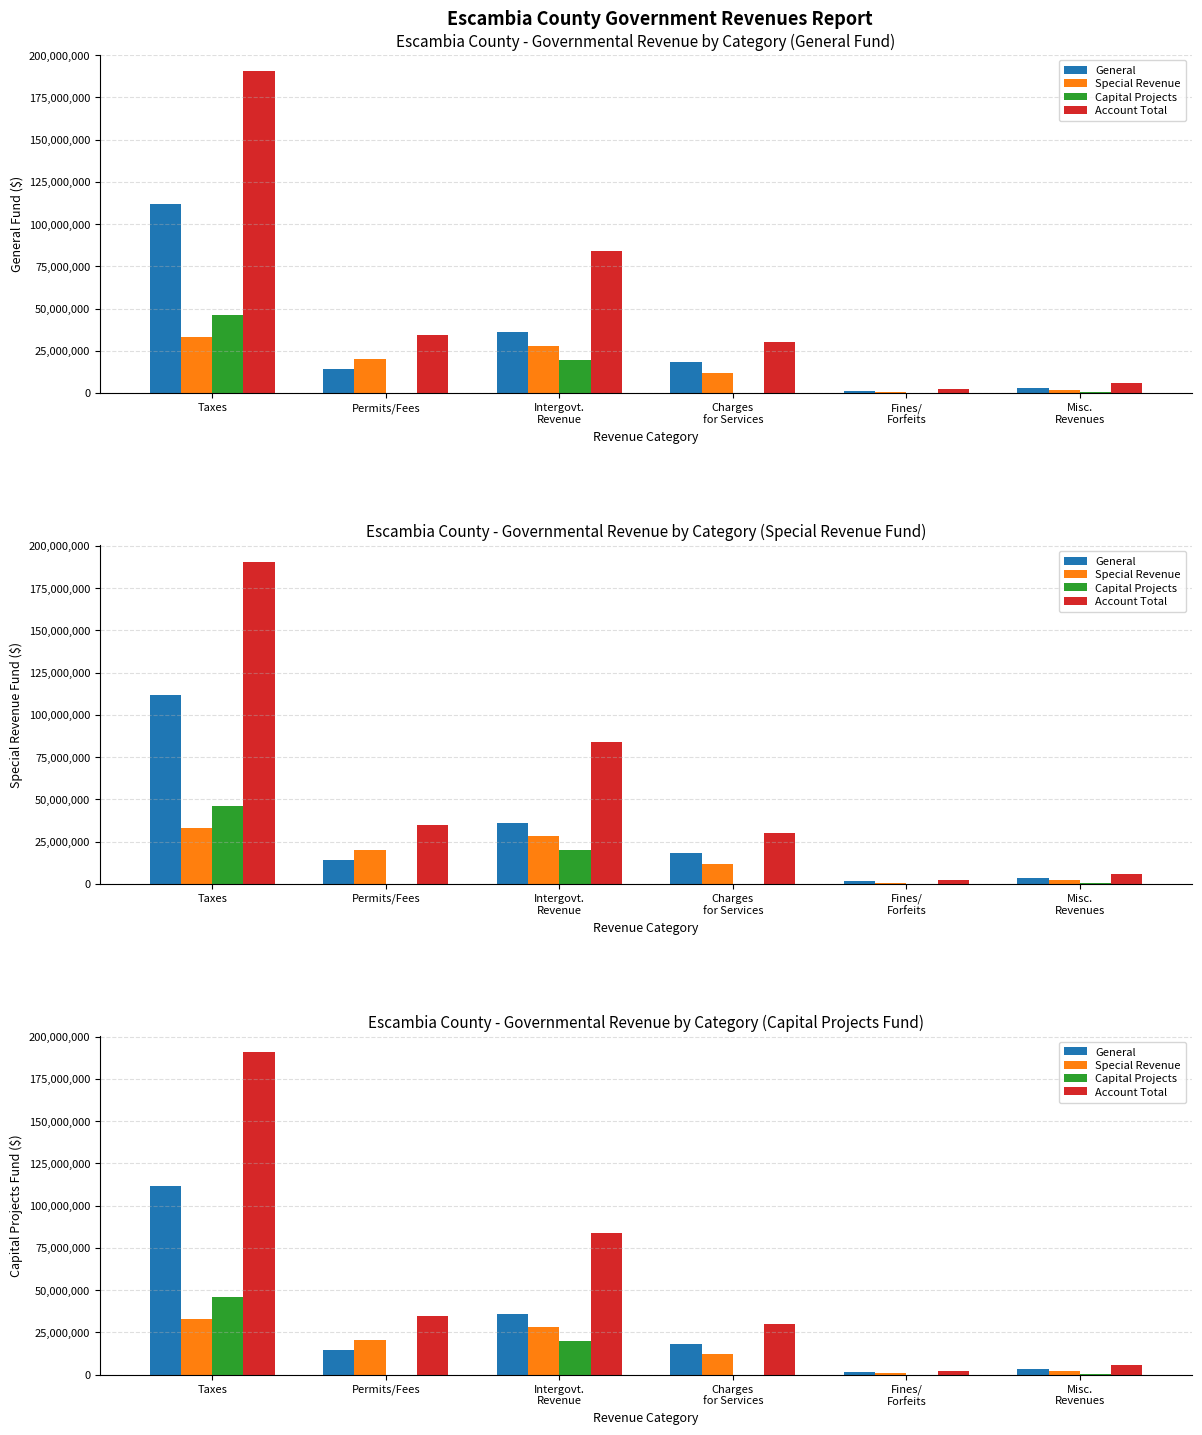

At which label is Account Total closest to 96541096?

Intergovt.
Revenue